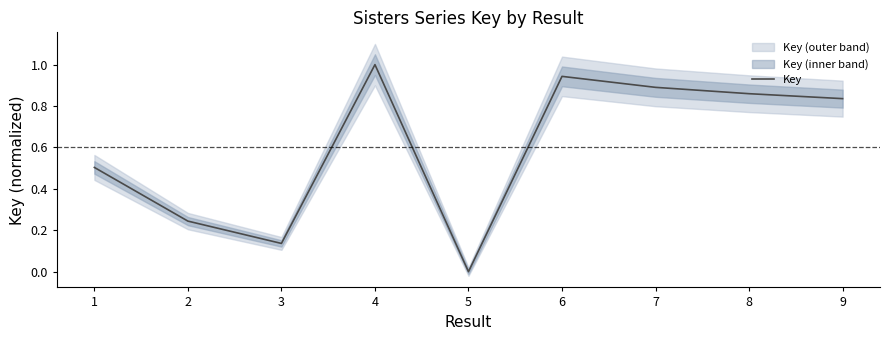

What is the greatest value displayed?

1.0